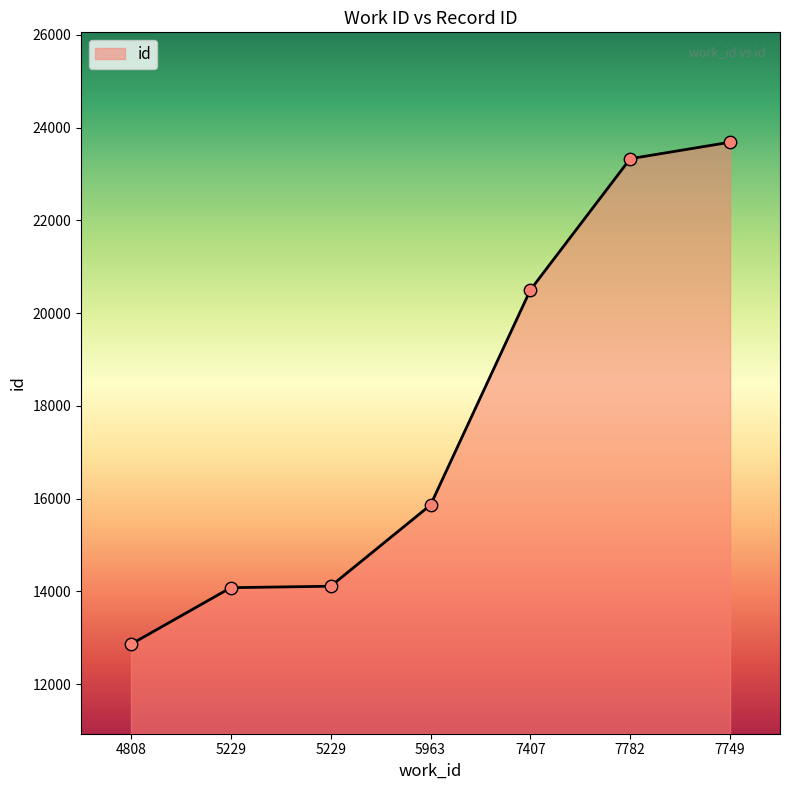

What is the ratio of the value at 5963 to the value at 7749?

0.7